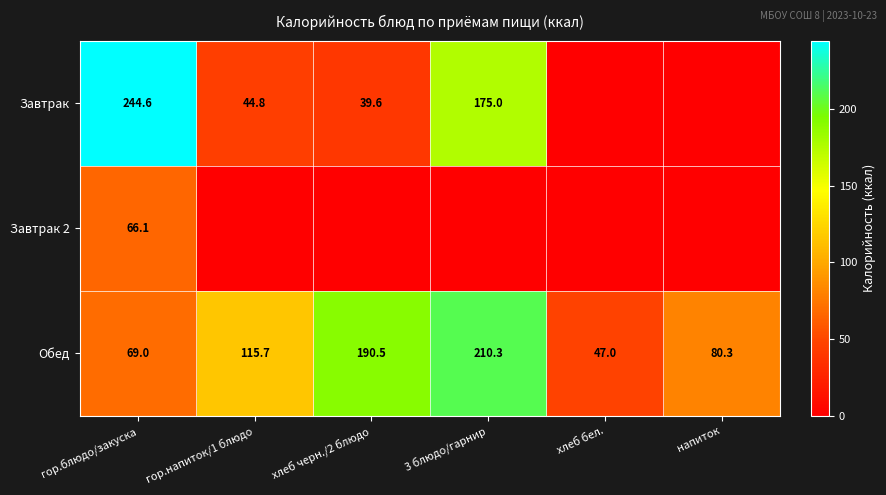

Where is Обед nearest to the value 128?

гор.напиток/1 блюдо